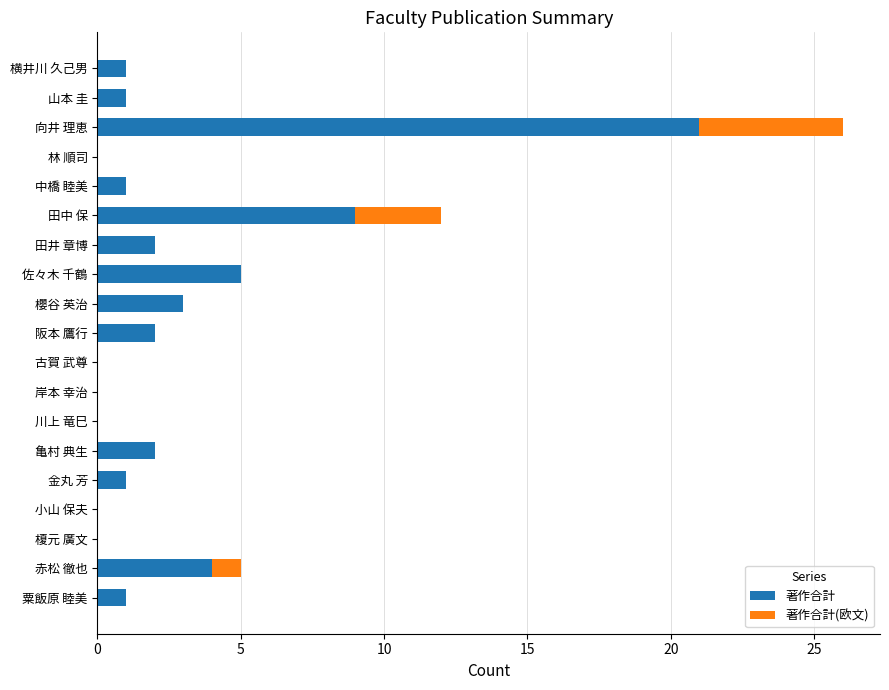

What is the highest value of the 著作合計 series?

21